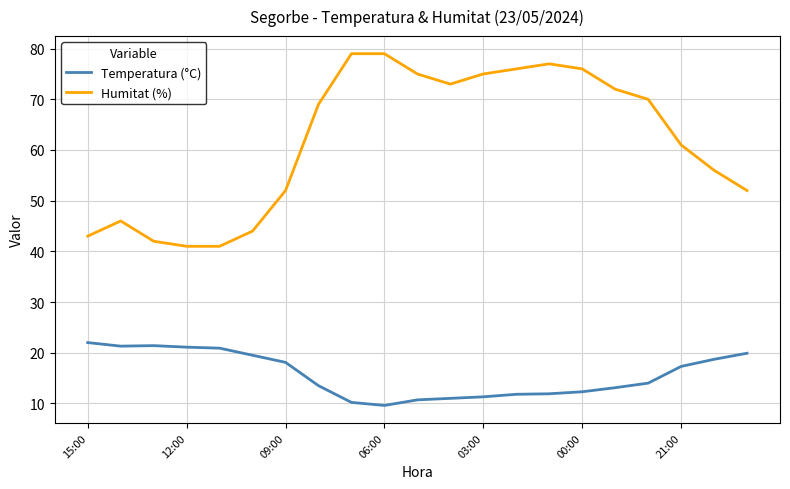

What is the maximum value for Humitat (%)?

79.0